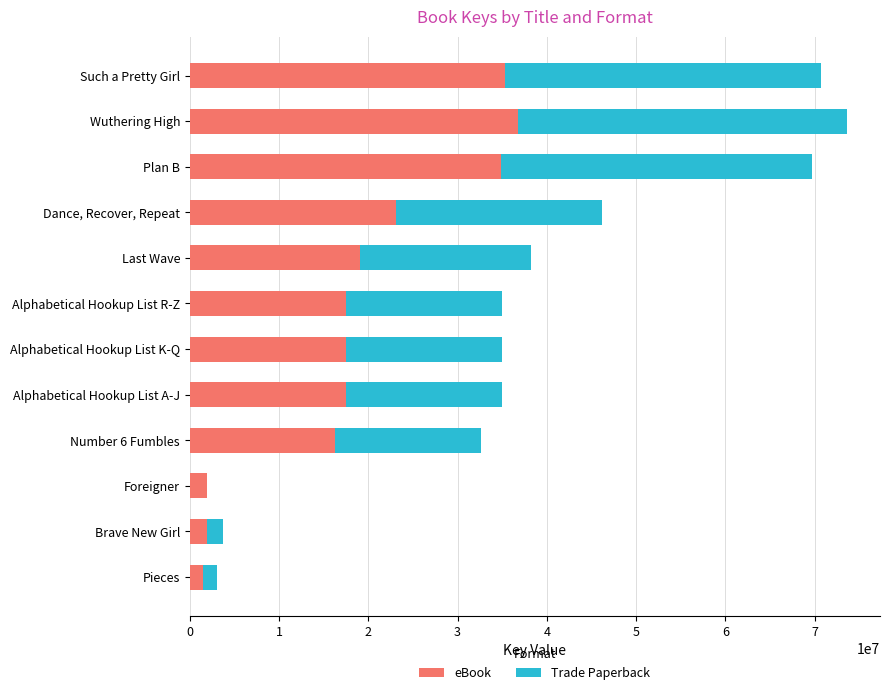

What are all the series names shown in the legend?

eBook, Trade Paperback